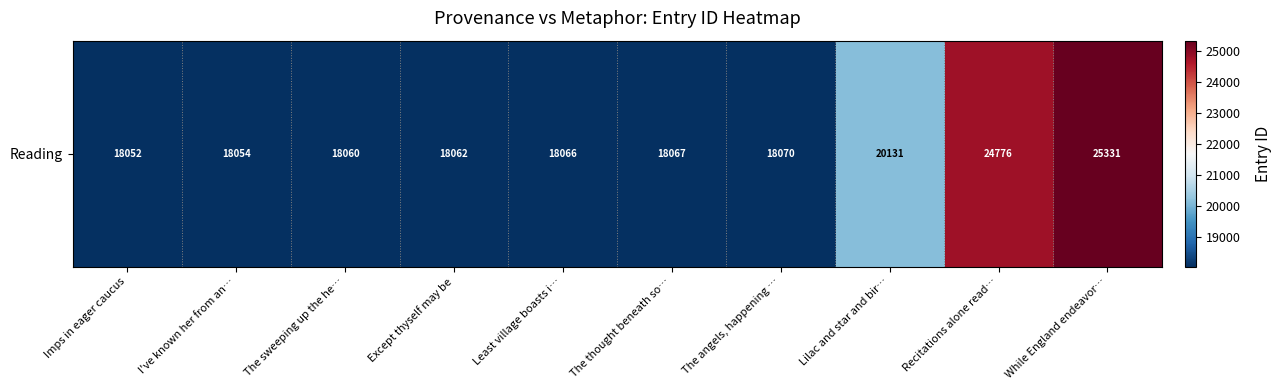

Count the number of data series in this chart.

1